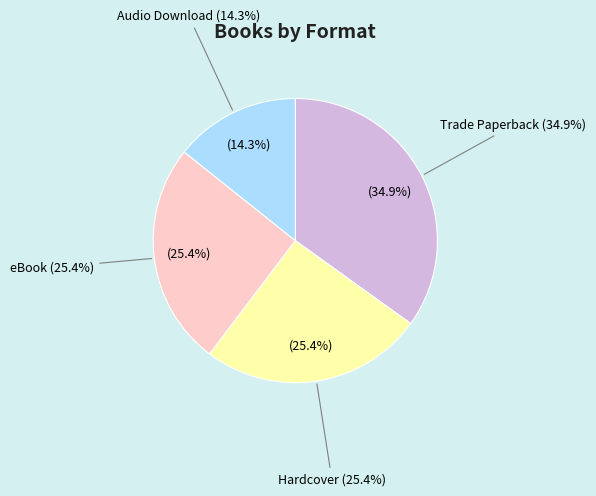

Which slice is the largest?

Trade Paperback